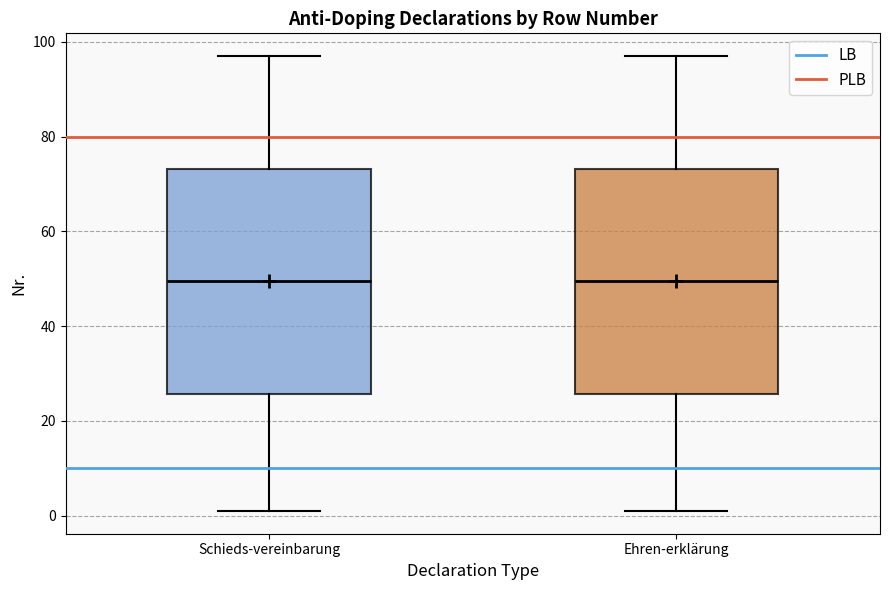

Where is the upper edge of the box for Ehren-erklärung on the y-axis? The values are not printed on the chart, so give them approximately, as read against the axis.

74